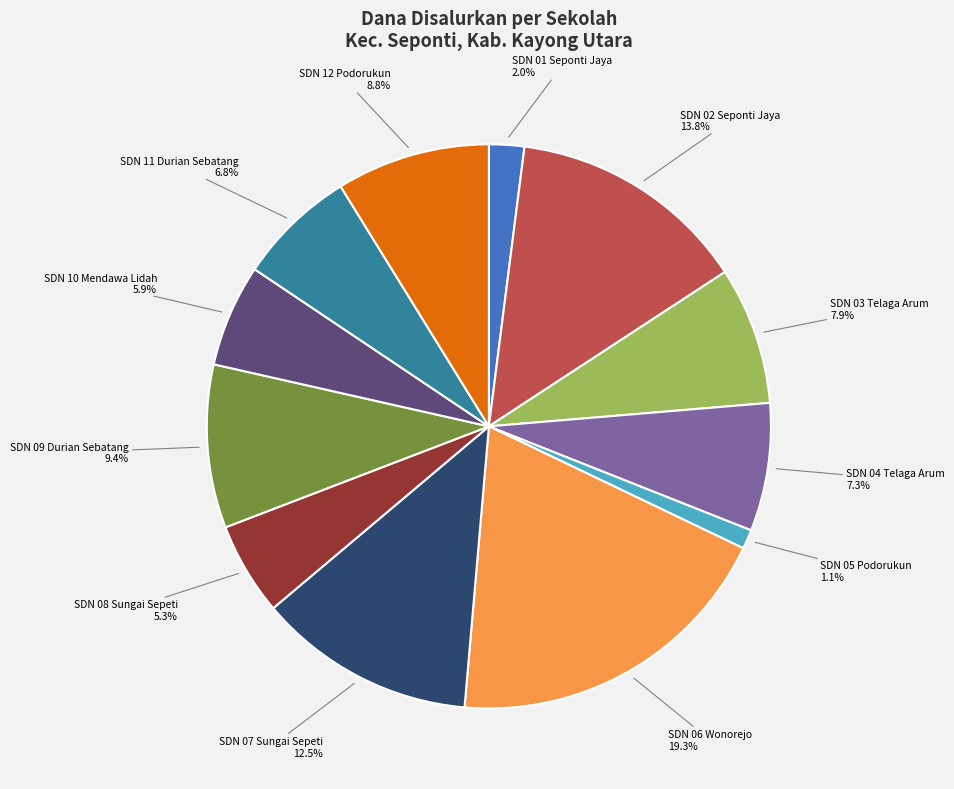

Between SDN 09 Durian Sebatang and SDN 11 Durian Sebatang, which is larger?

SDN 09 Durian Sebatang